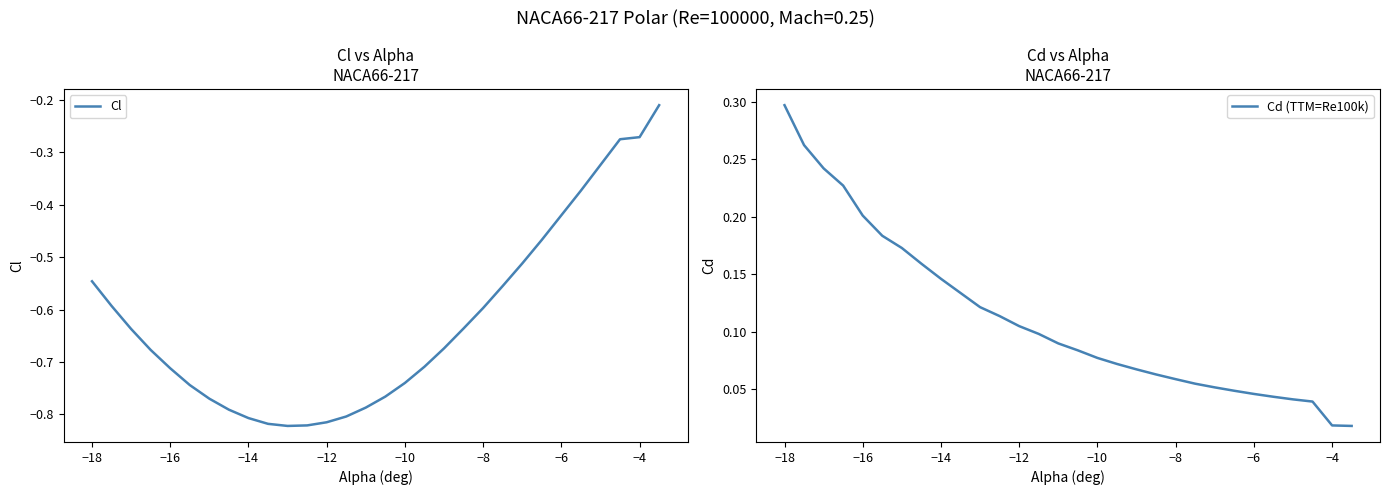

At which label does Cd (TTM=Re100k) reach its peak?

−18